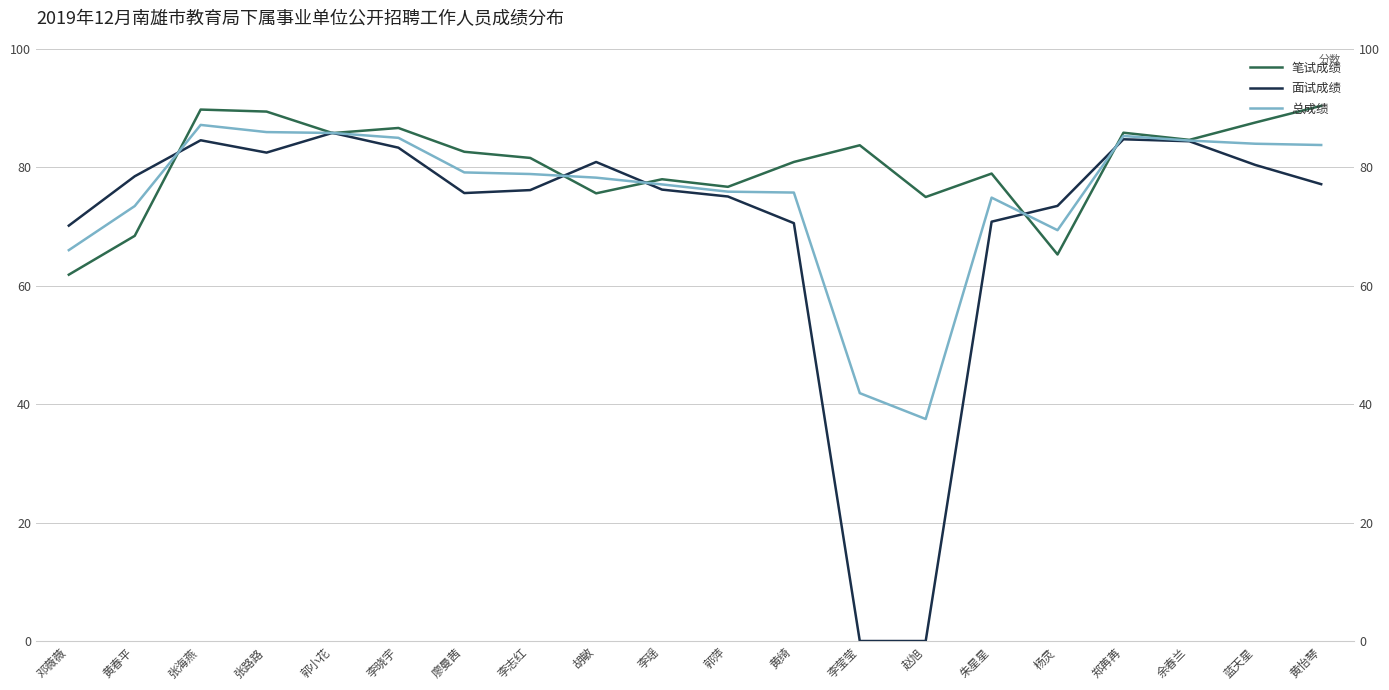

The value of 笔试成绩 at 郑苒苒 is 85.9. True or false?

True